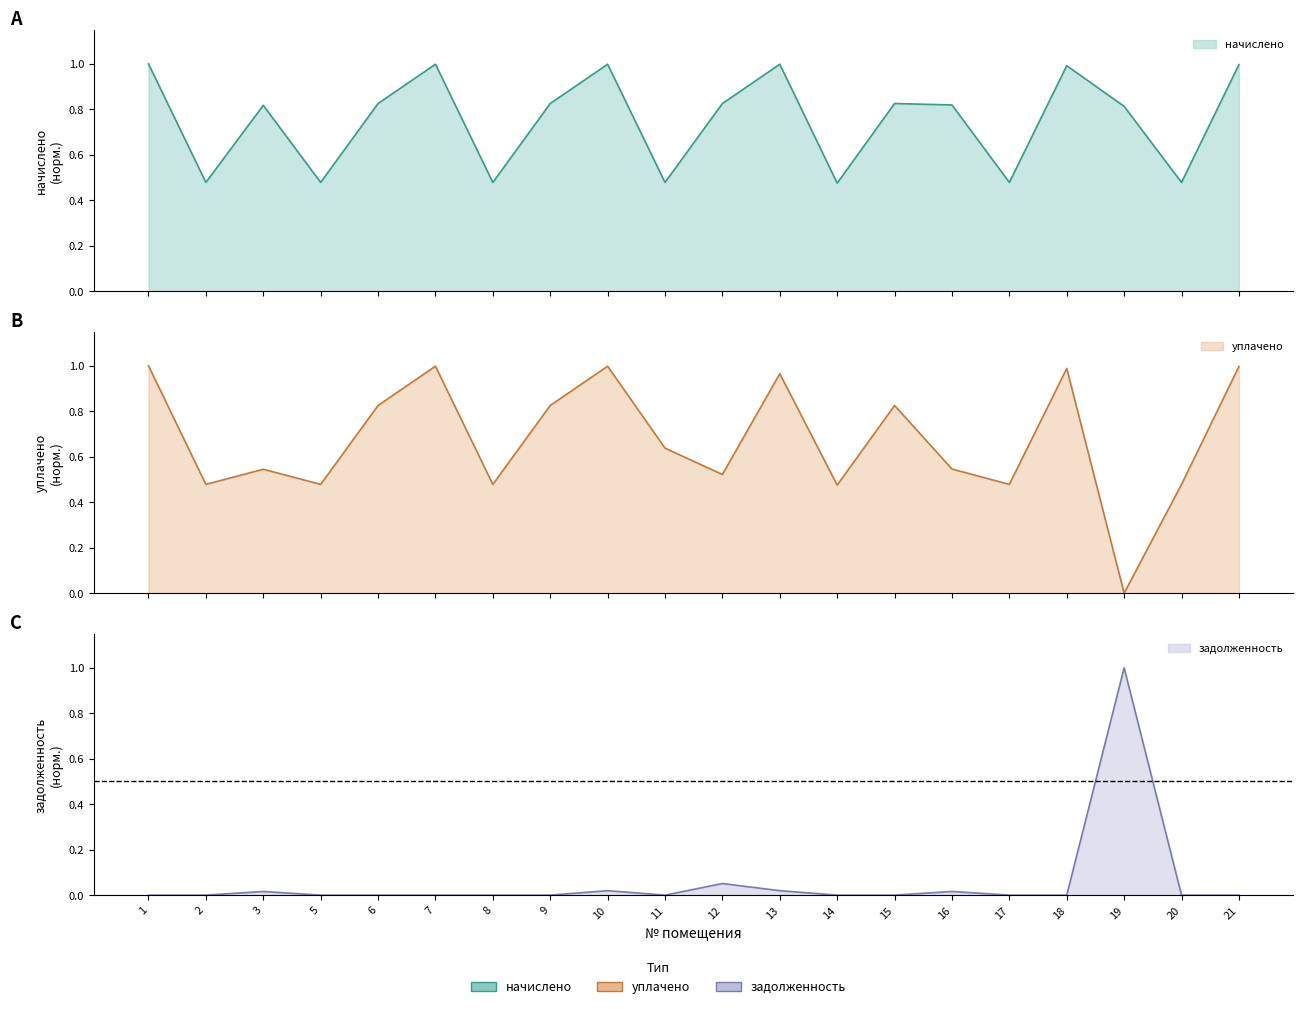

Which category has the highest value in the уплачено series?

1